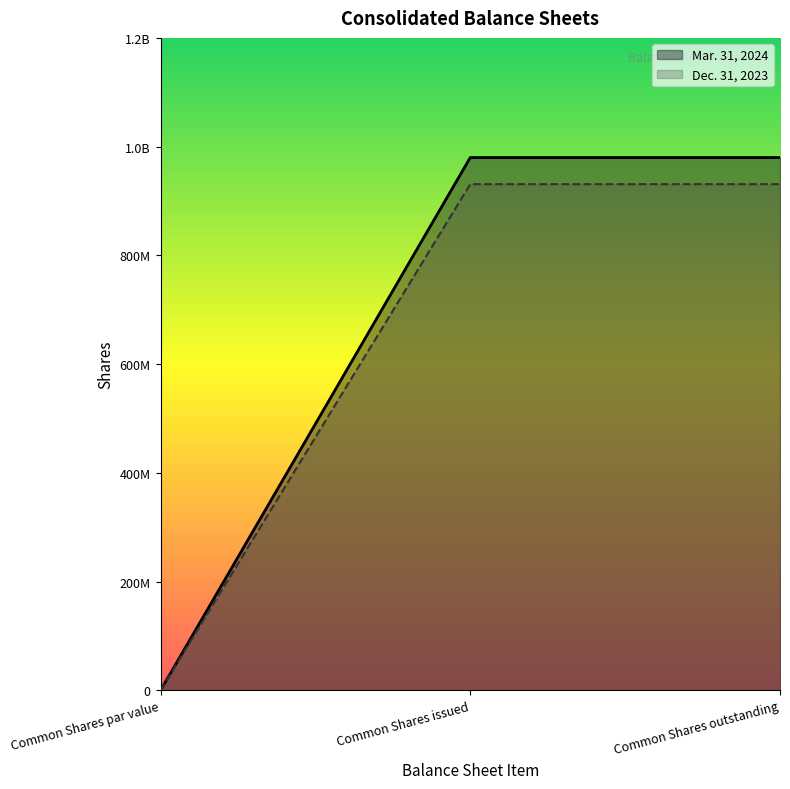

Which label corresponds to the smallest value in the chart?

Common Shares par value